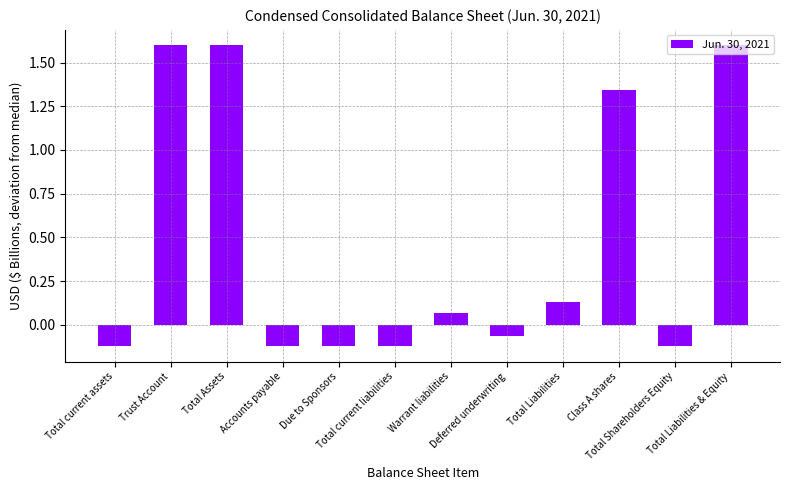

What is the difference between the maximum and minimum values?

1.7